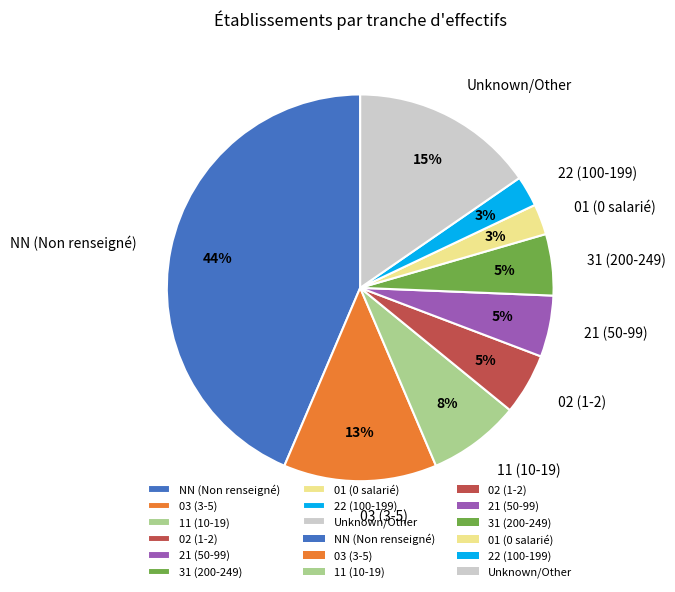

To the nearest percent, what portion does 21 (50-99) represent?

5%